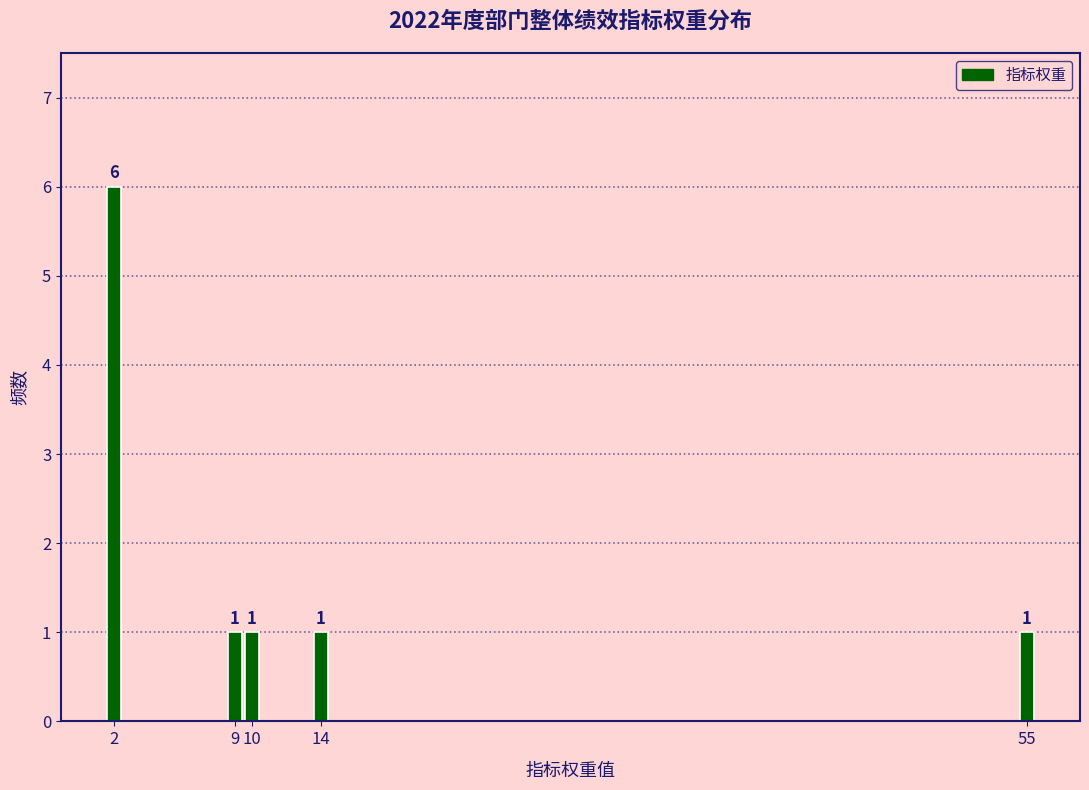

Reading right to left, what are all the values shown in this chart?

55=1	14=1	10=1	9=1	2=6